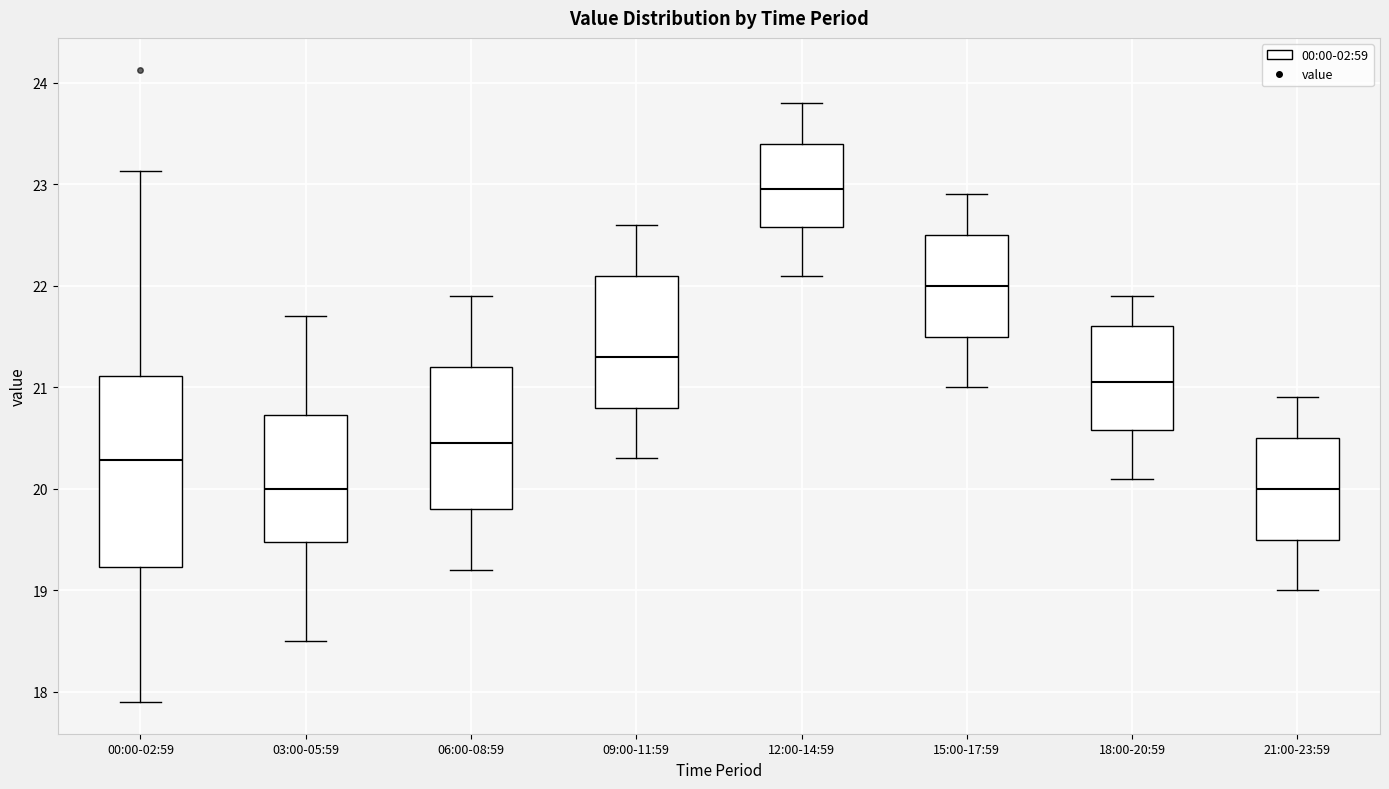

Where does the median line of the box for 09:00-11:59 sit on the y-axis? The values are not printed on the chart, so give them approximately, as read against the axis.

21.3